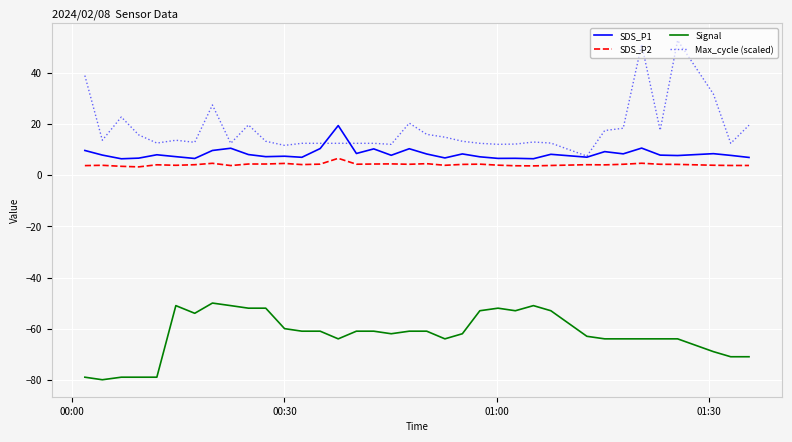

True or false: SDS_P2 and Max_cycle (scaled) intersect in this chart.

False